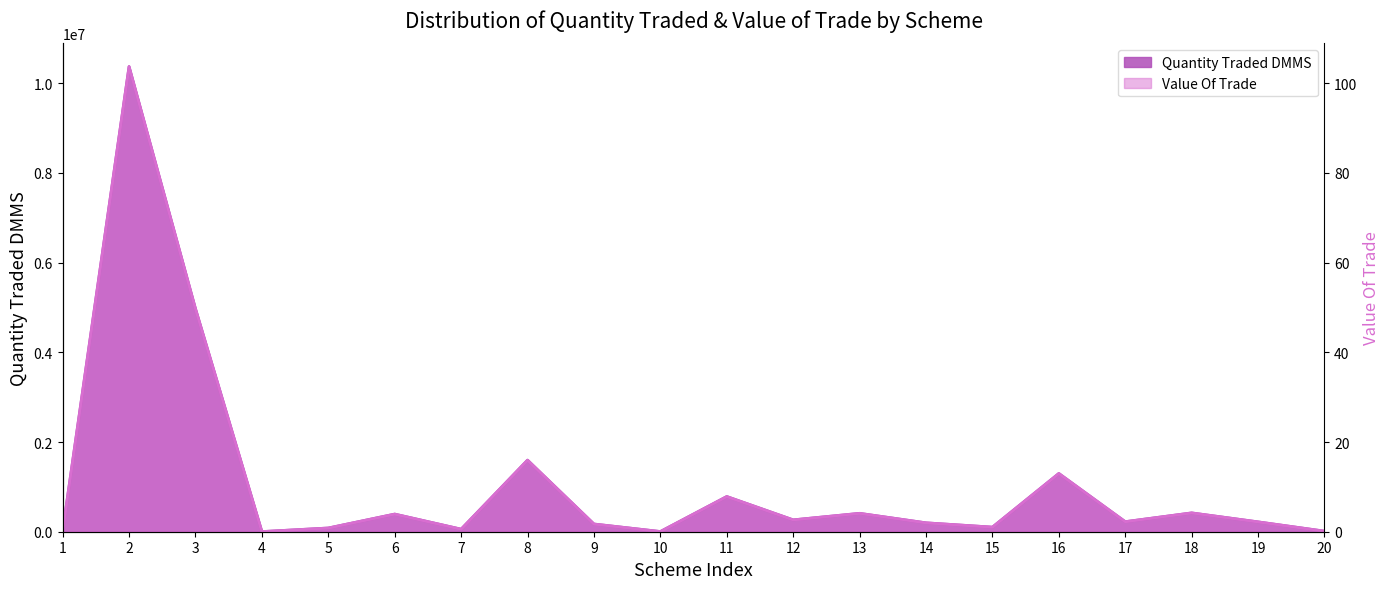

At which category is the sum across all series the highest?

2